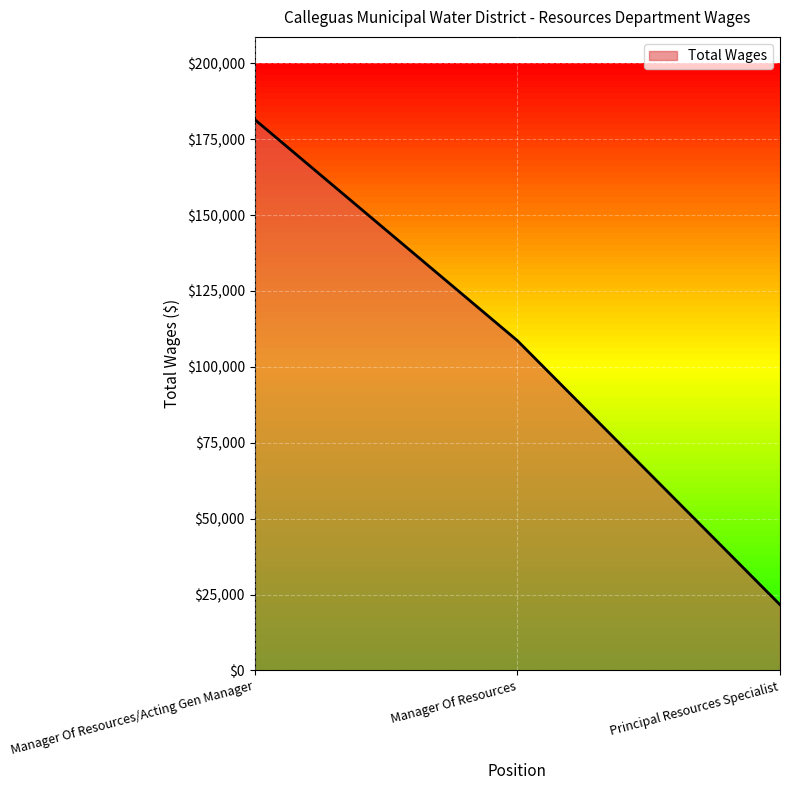

Is it true that the value at Manager Of Resources is 23036?

False